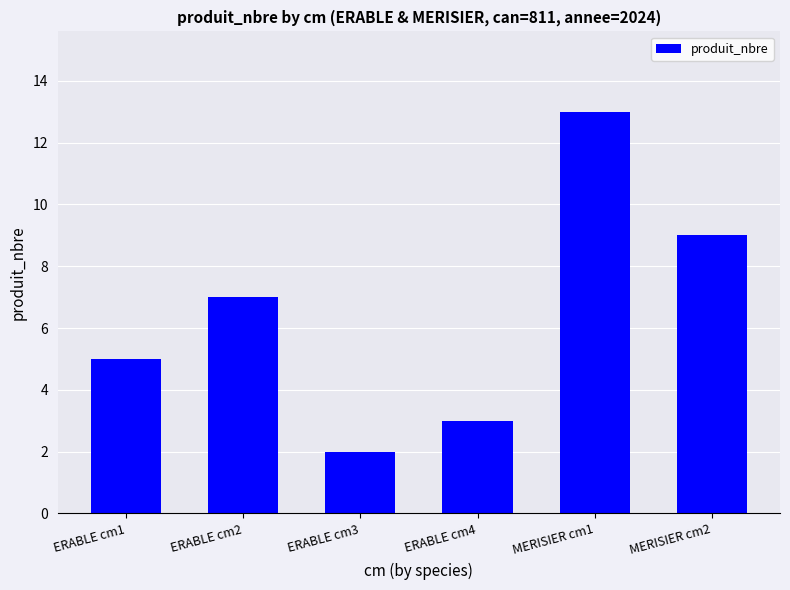

Rank the categories by value from highest to lowest.

MERISIER cm1, MERISIER cm2, ERABLE cm2, ERABLE cm1, ERABLE cm4, ERABLE cm3